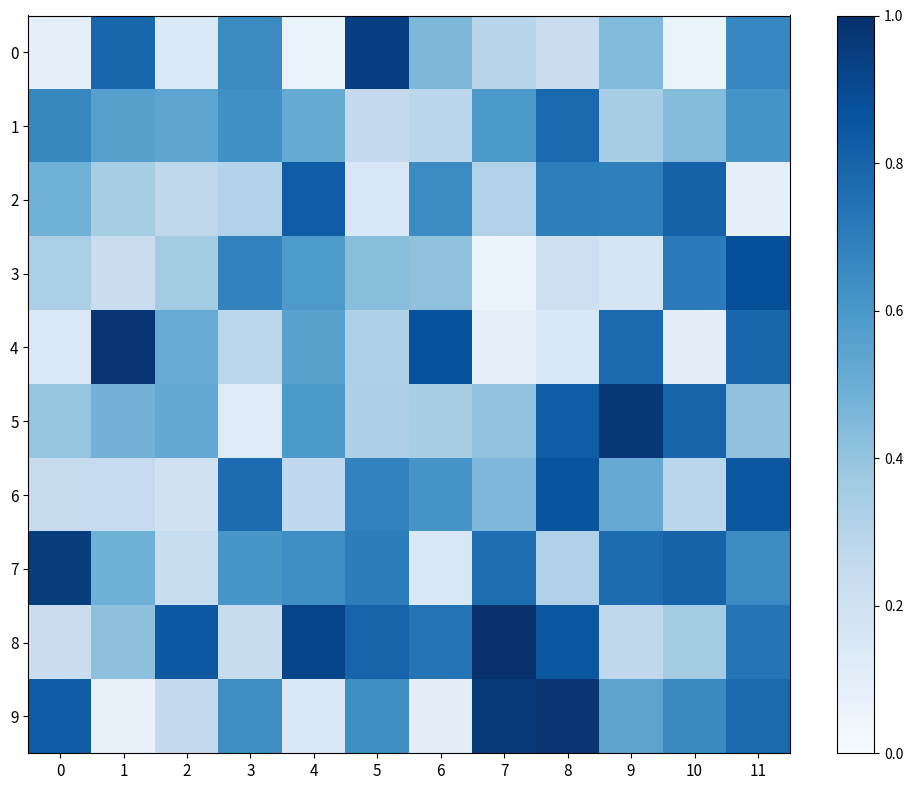

Which series has the largest range (max minus min)?

9